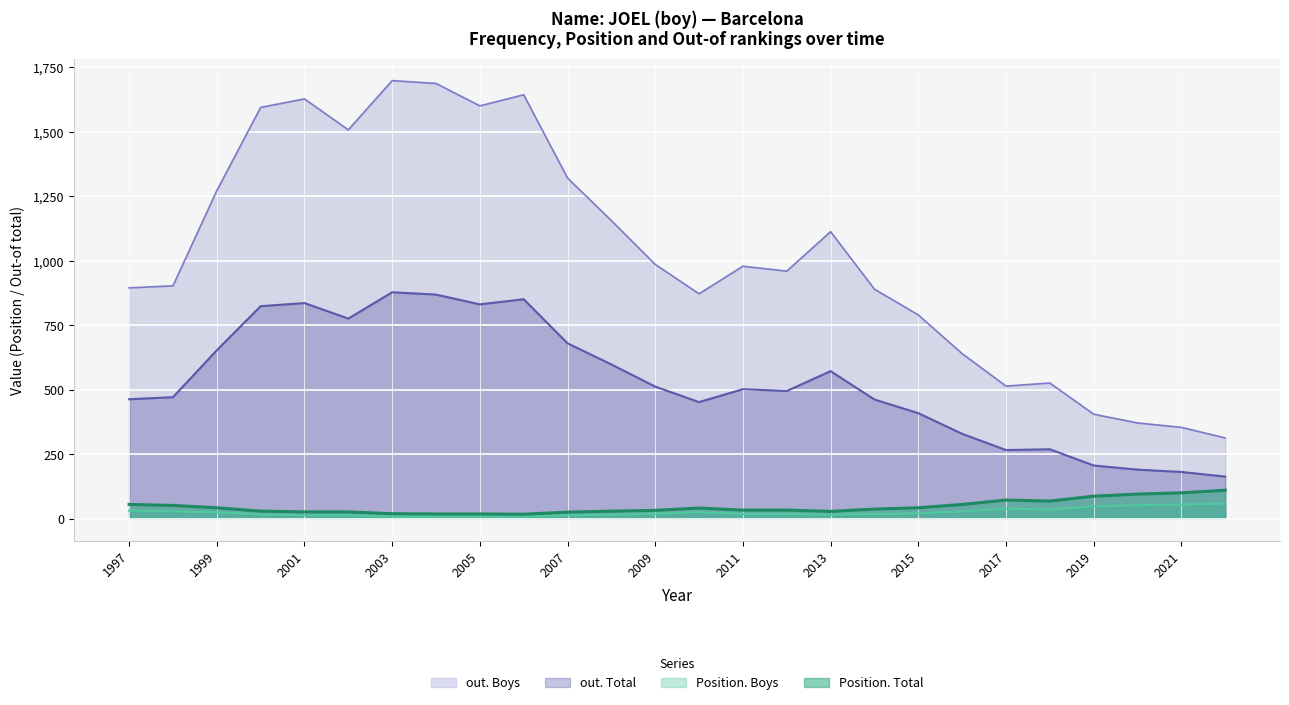

Is the value of out. Total at 2005 greater than the value of out. Boys at 2007?

No